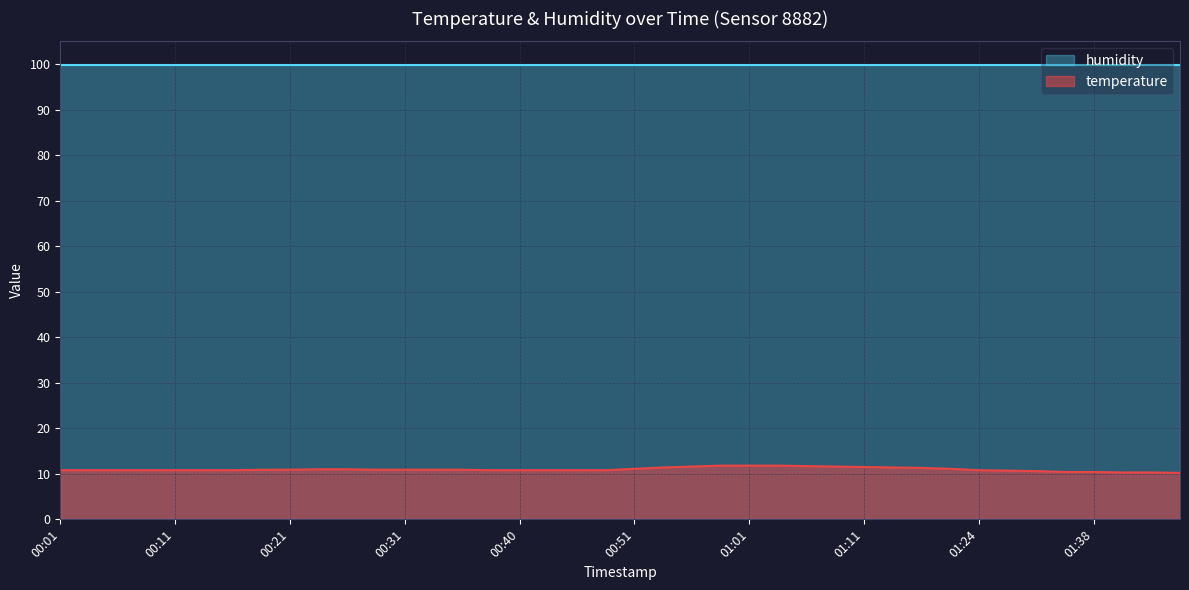

What is the label of the 32nd point from the right?

00:21